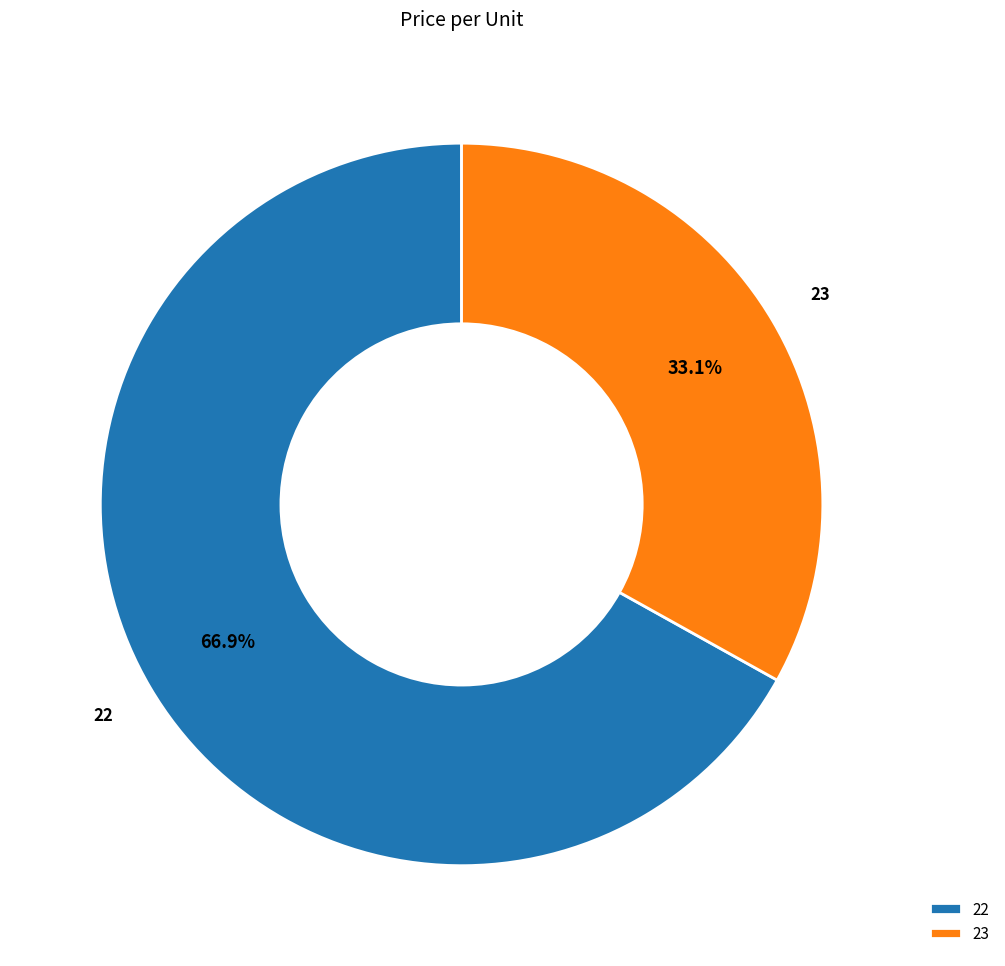

Between 23 and 22, which is larger?

22